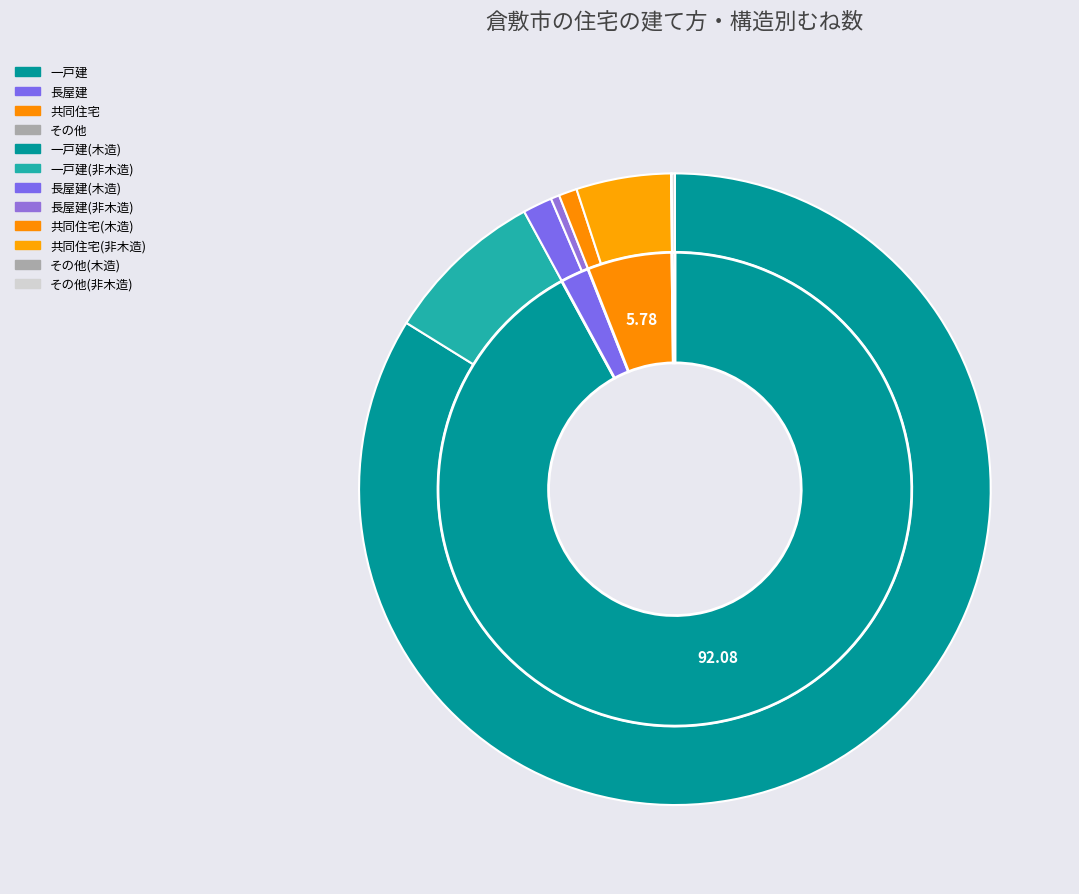

The その他 slice represents 0% of the pie. True or false?

True